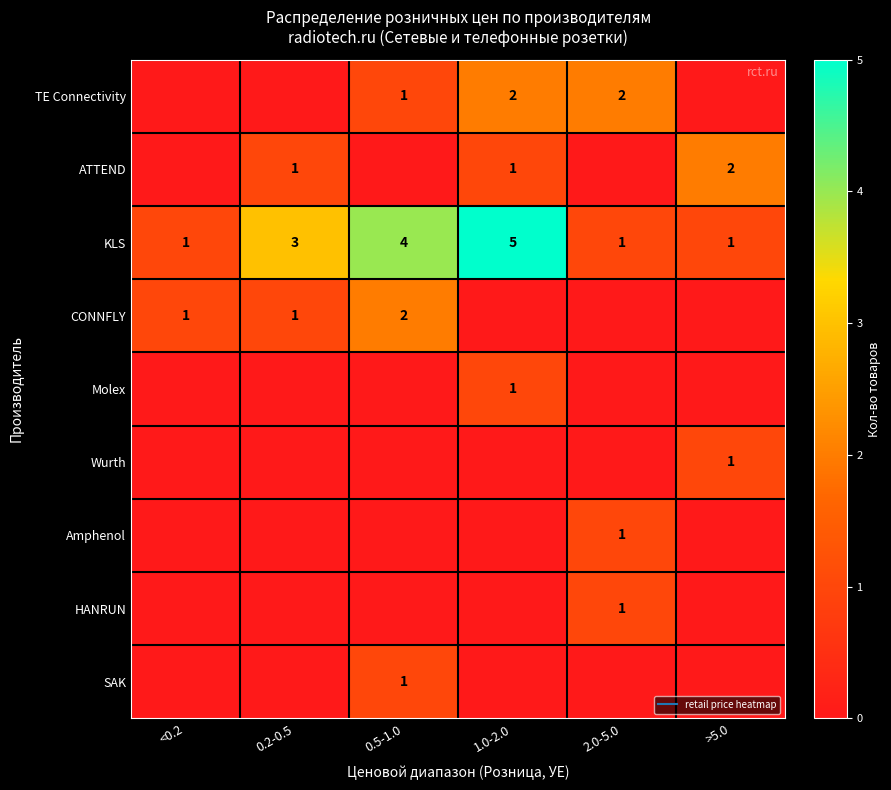

How many values in the Wurth series exceed 0?

1